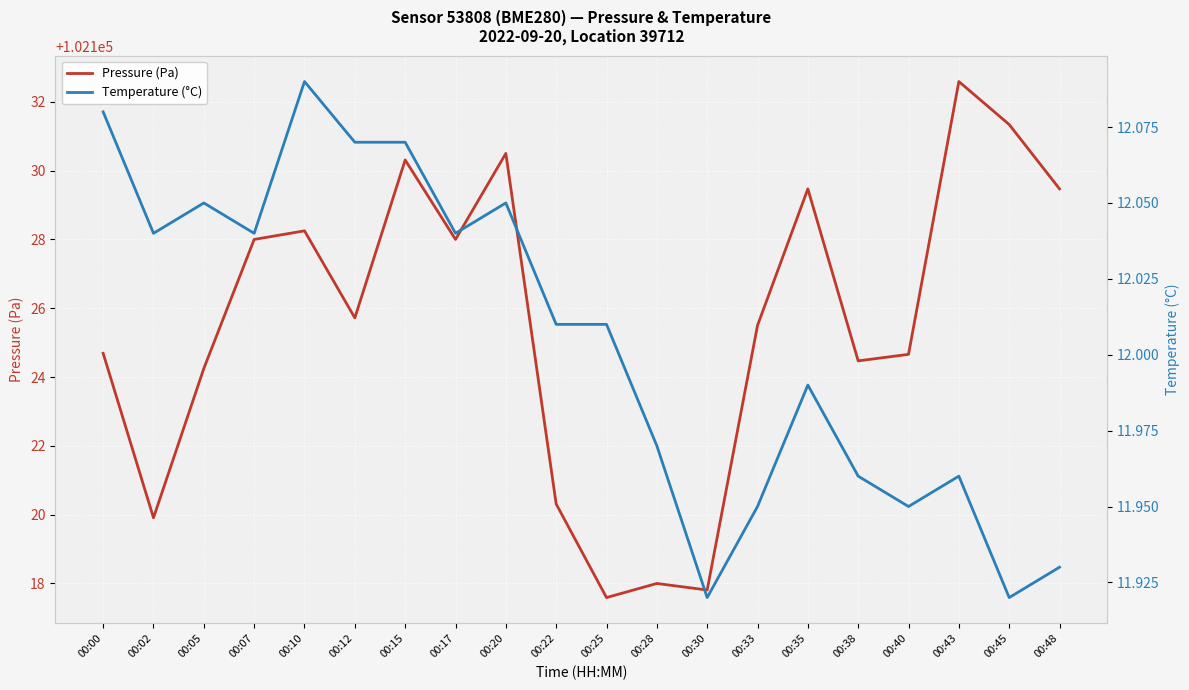

Is the value of Temperature (°C) at 00:45 greater than the value of Pressure (Pa) at 00:30?

No